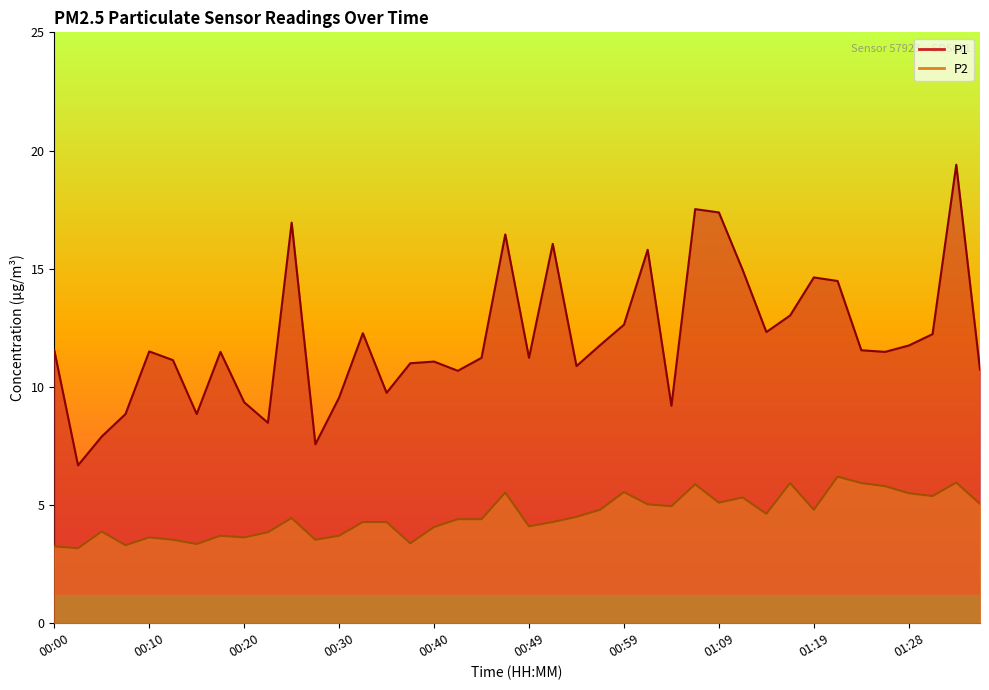

True or false: P1 and P2 intersect in this chart.

False